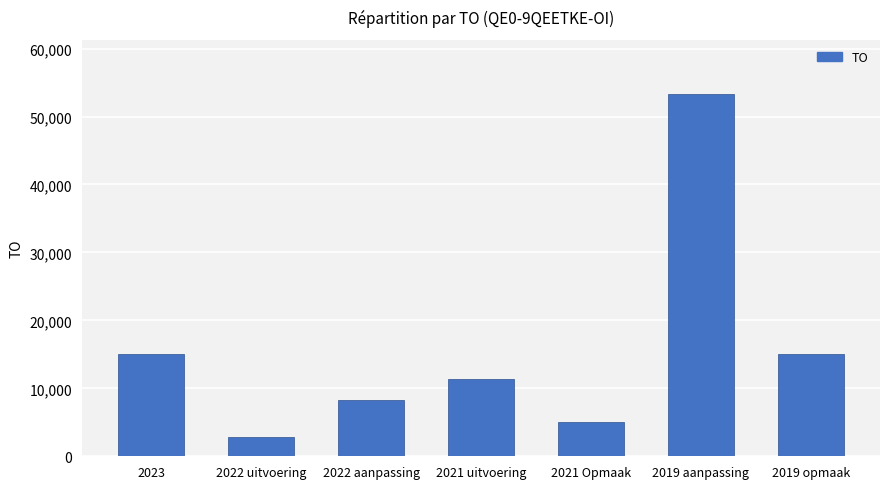

How many data points does each series have?

7